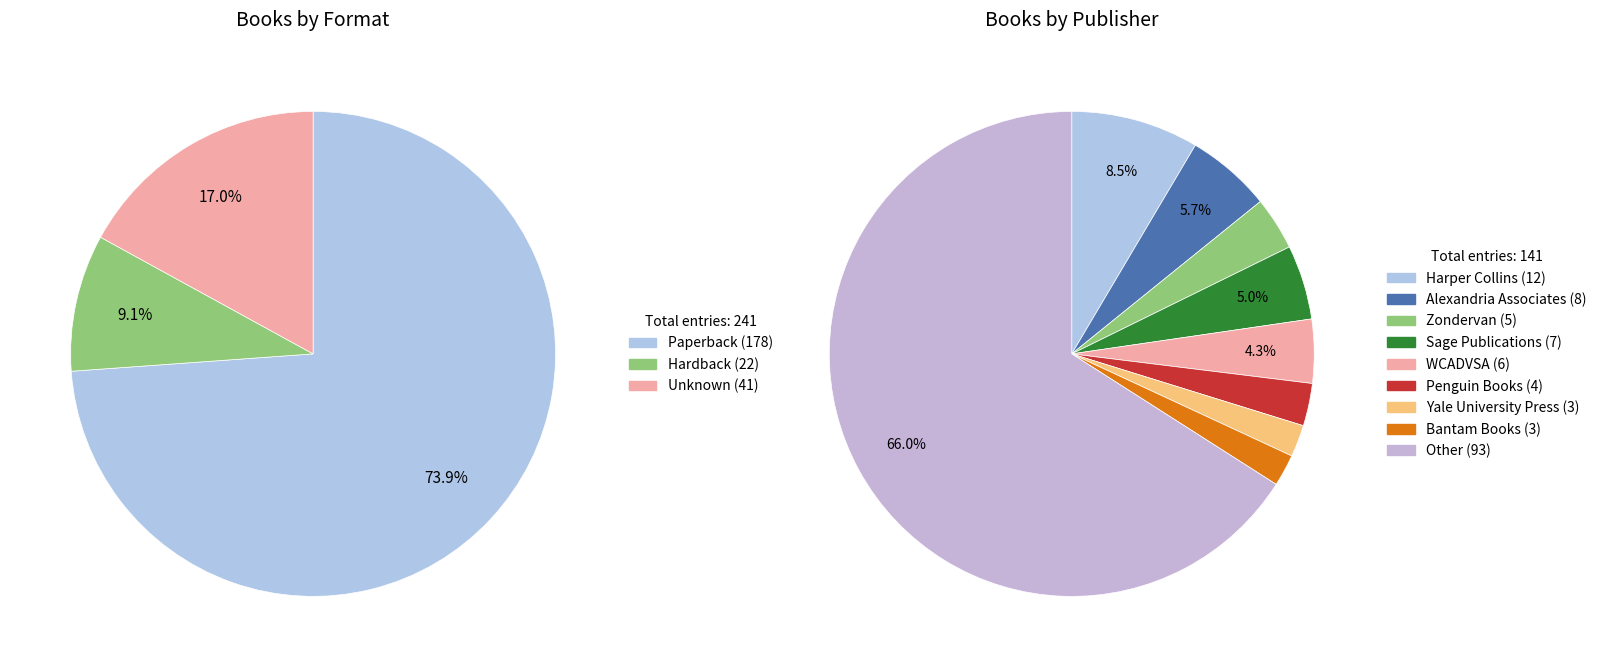

Is 2004 the majority of the pie?

No